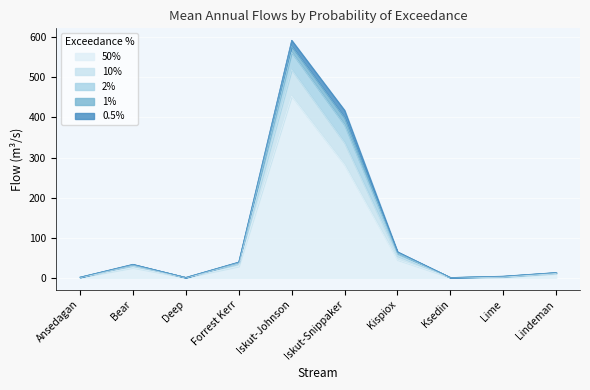

Which label corresponds to the largest value in the chart?

Iskut-Johnson